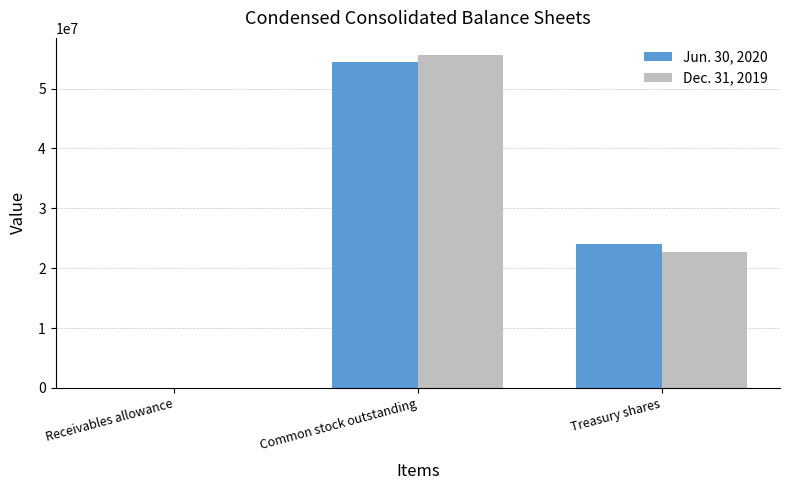

What is the highest value of the Jun. 30, 2020 series?

54400000.0